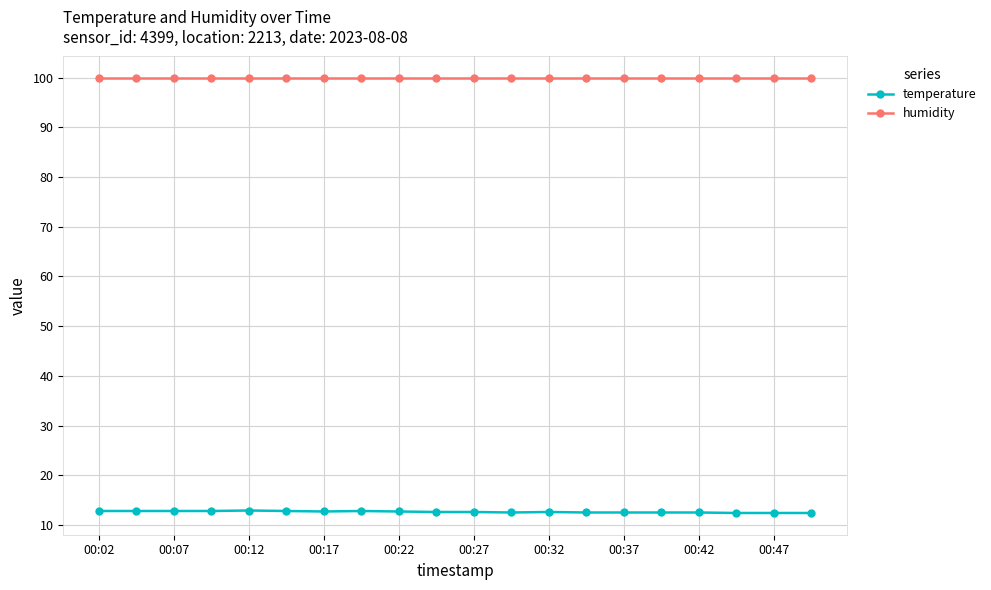

What is the maximum value for temperature?

12.9